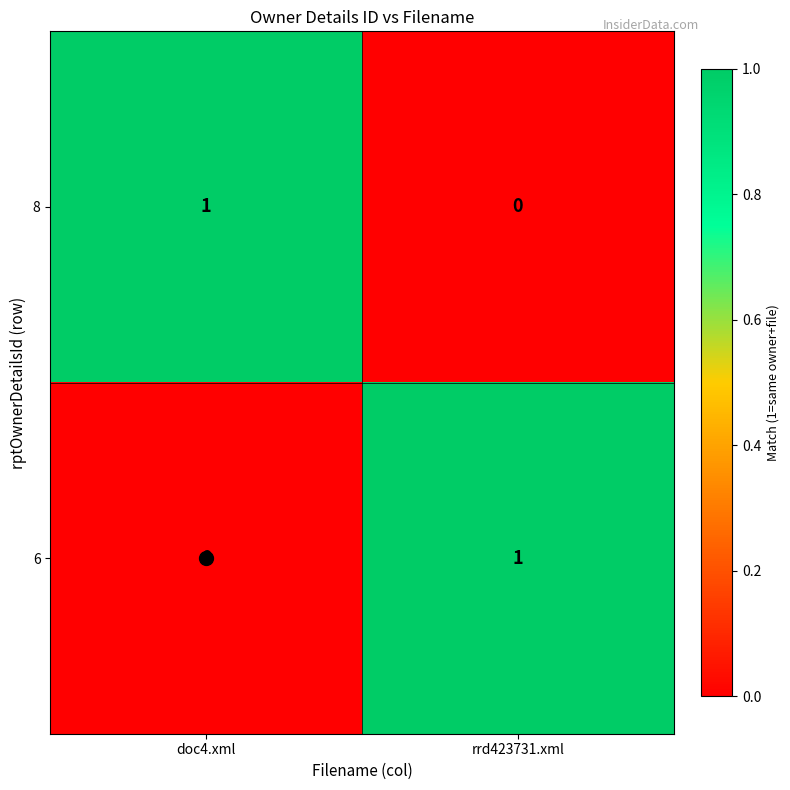

Rank the series at rrd423731.xml from lowest to highest value.

8, 6